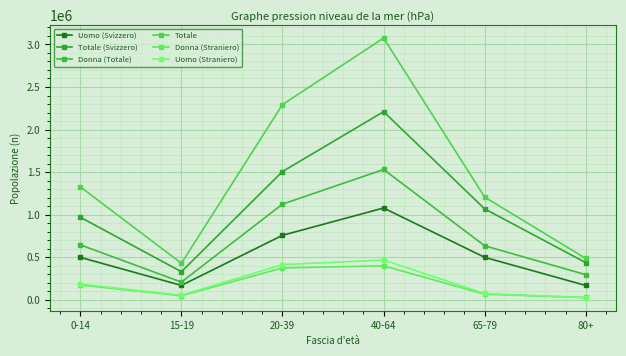

What is the difference between the maximum and second lowest values in the Totale (Svizzero) series?

1774600